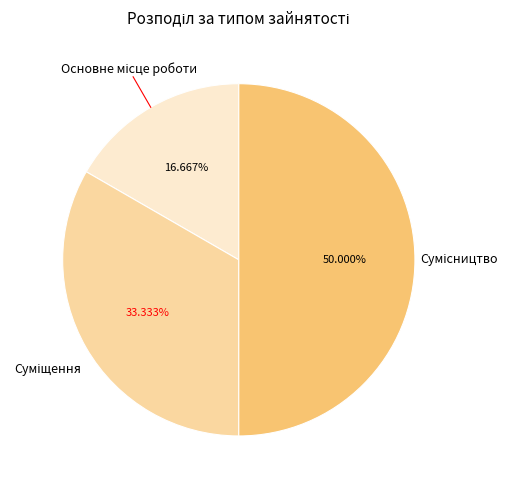

The Сумісництво slice represents 50% of the pie. True or false?

True